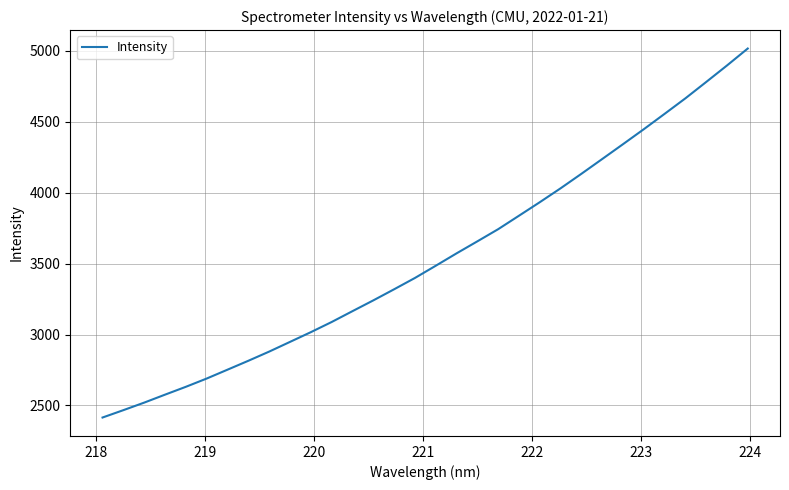

What is the smallest value displayed?

2414.9